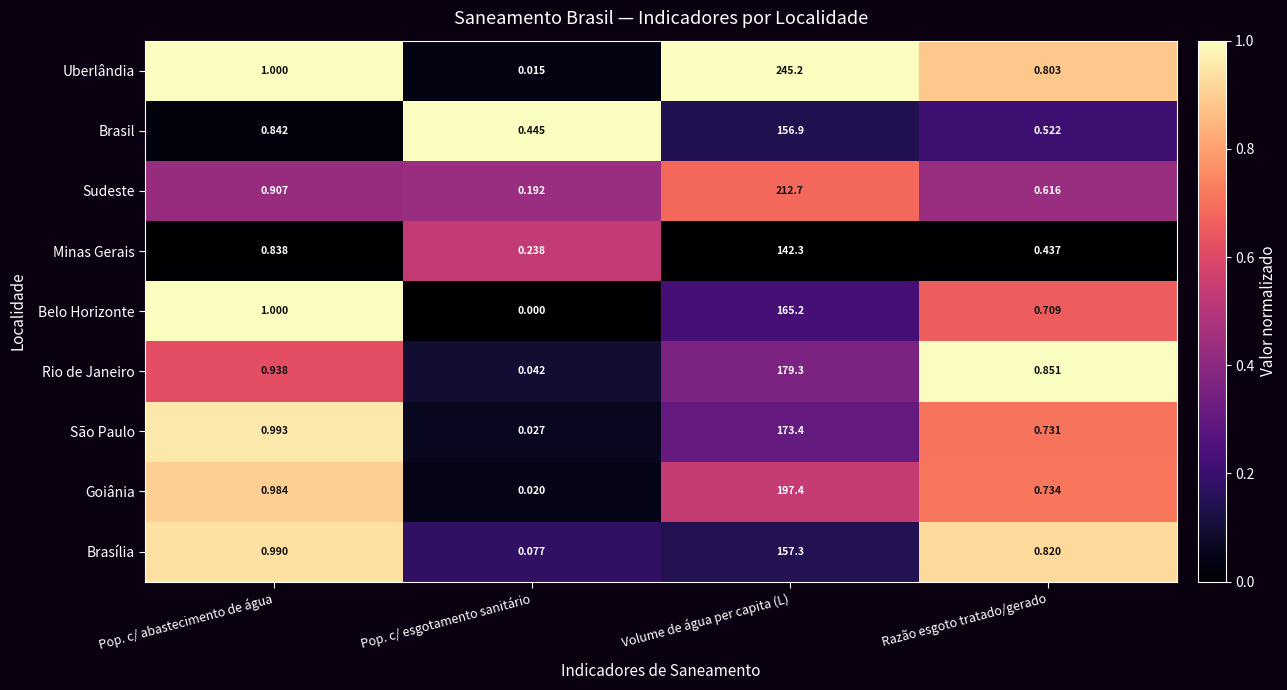

Rank the series by their maximum value, from highest to lowest.

Uberlândia, Sudeste, Goiânia, Rio de Janeiro, São Paulo, Belo Horizonte, Brasília, Brasil, Minas Gerais